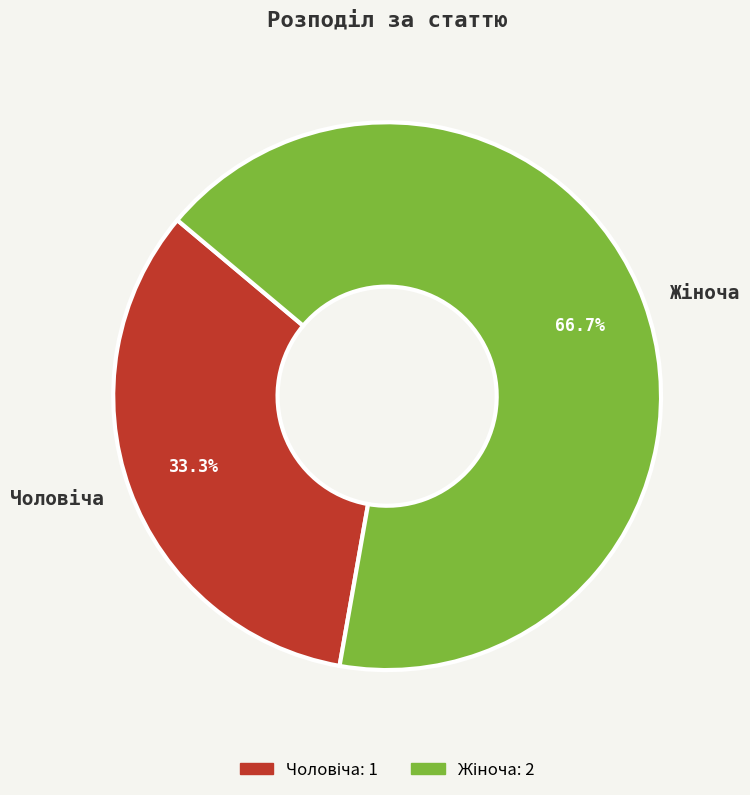

Is there a majority slice in this chart?

Yes